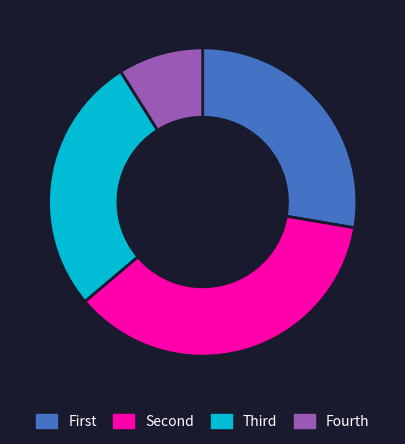

Is there any slice that represents more than half of the pie?

No